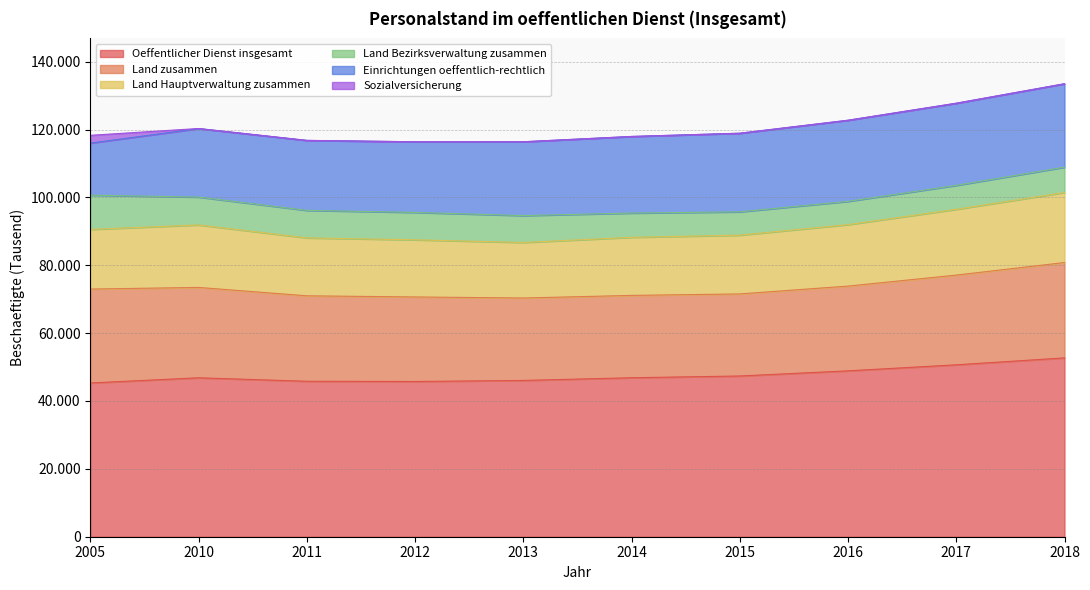

What is the difference between the Land Bezirksverwaltung zusammen values at 2005 and 2017?

3040